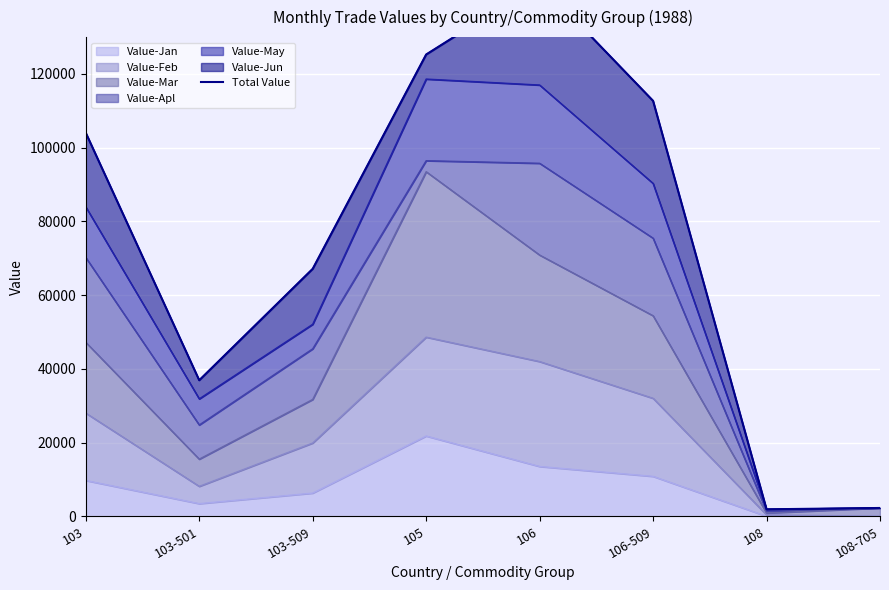

What is the ratio of the value at 106-509 to the value at 108?

59.6